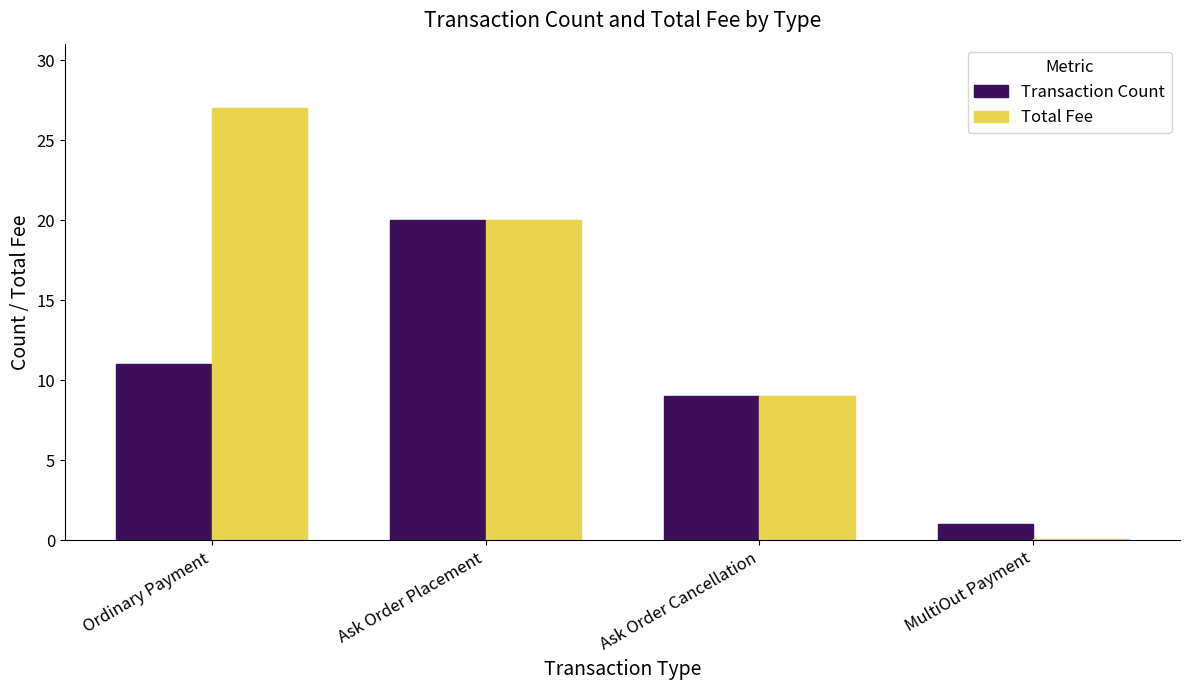

Is the value of Transaction Count at Ordinary Payment greater than the value of Total Fee at Ordinary Payment?

No